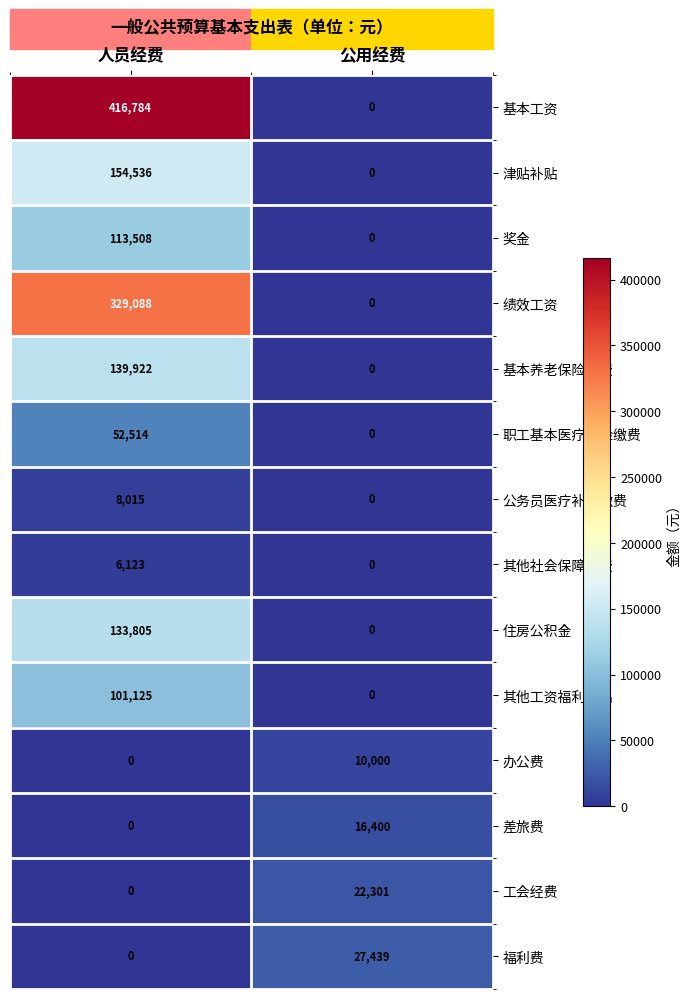

True or false: 工会经费 has a value of -9553 at 人员经费.

False